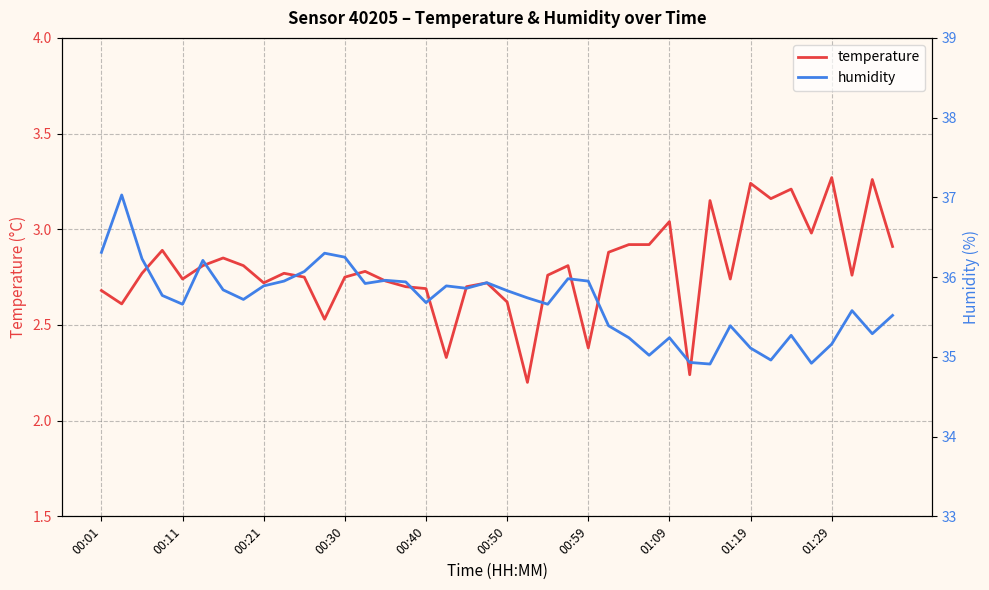

The value of temperature at 00:40 is 2.7. True or false?

True